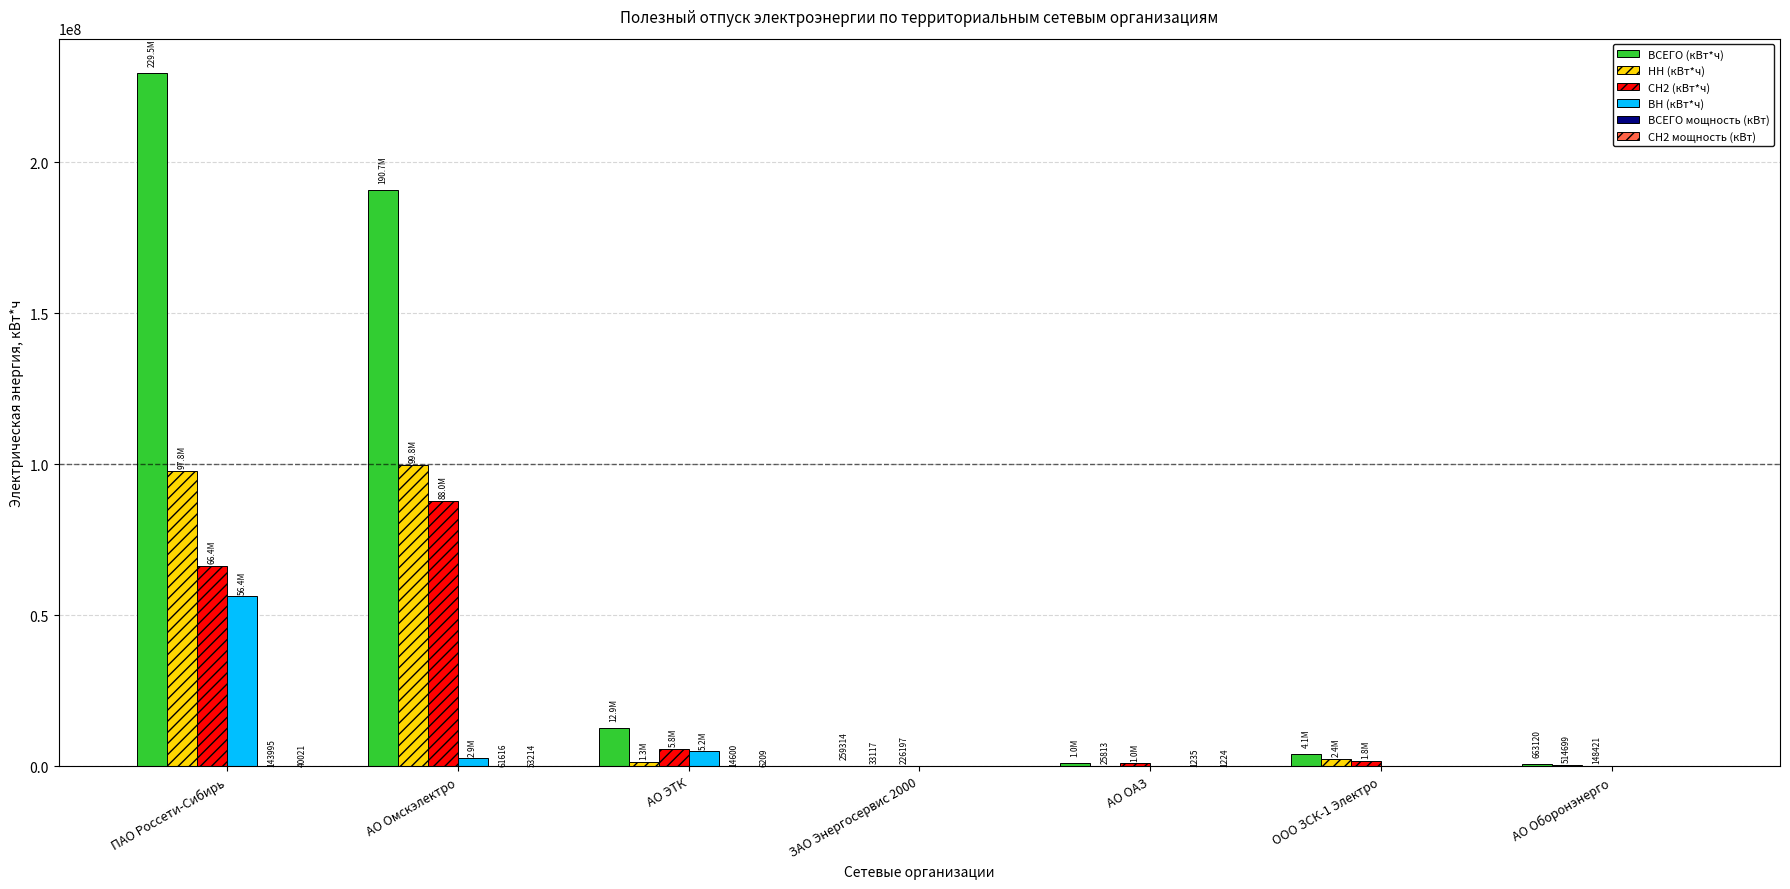

How many groups of bars are there?

7